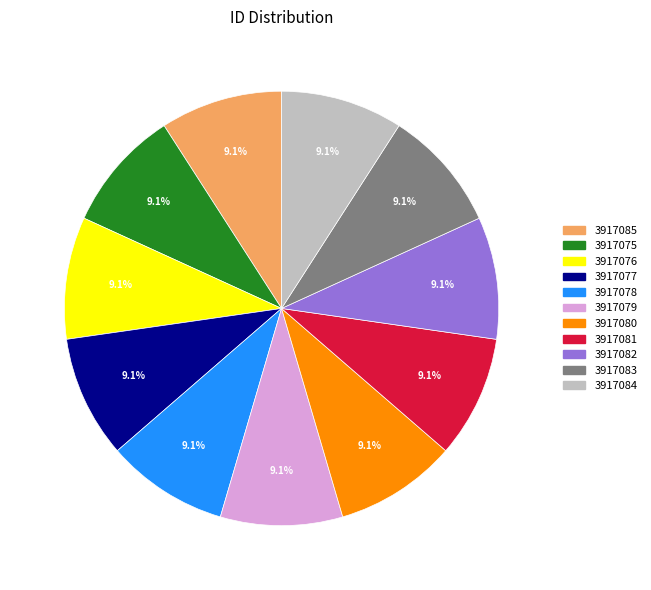

What percentage is the 3917085 slice, to the nearest percent?

9%